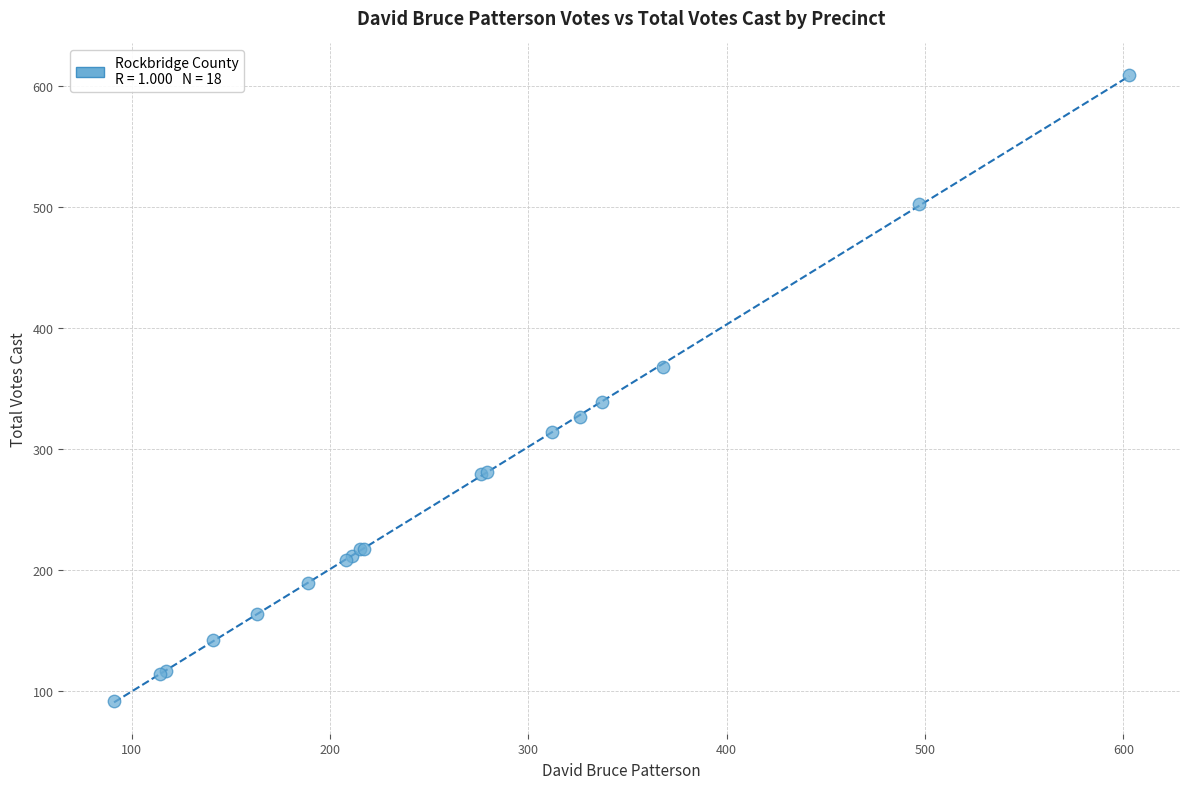

What Y value in the scatter plot is closest to 350?

339